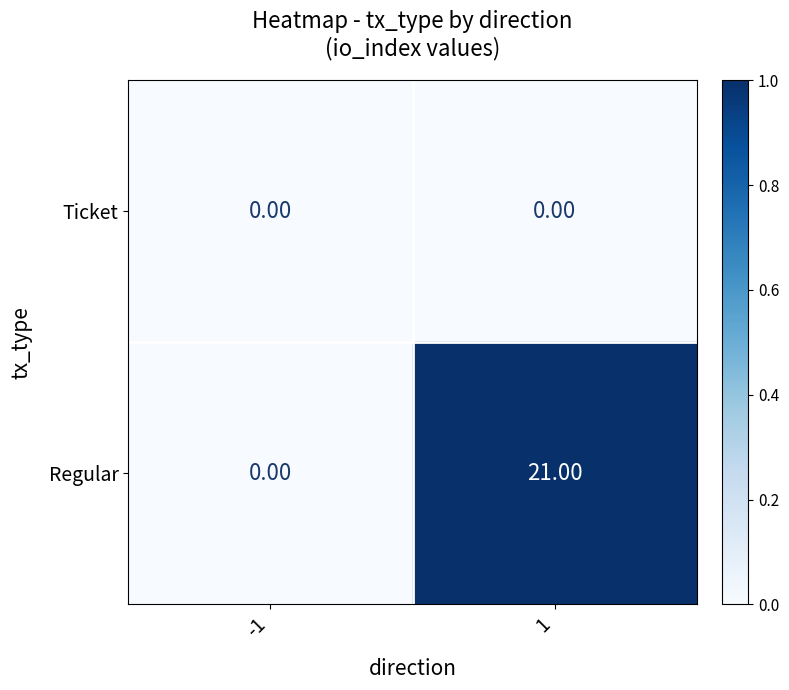

Rank the series at 1 from highest to lowest value.

Regular, Ticket